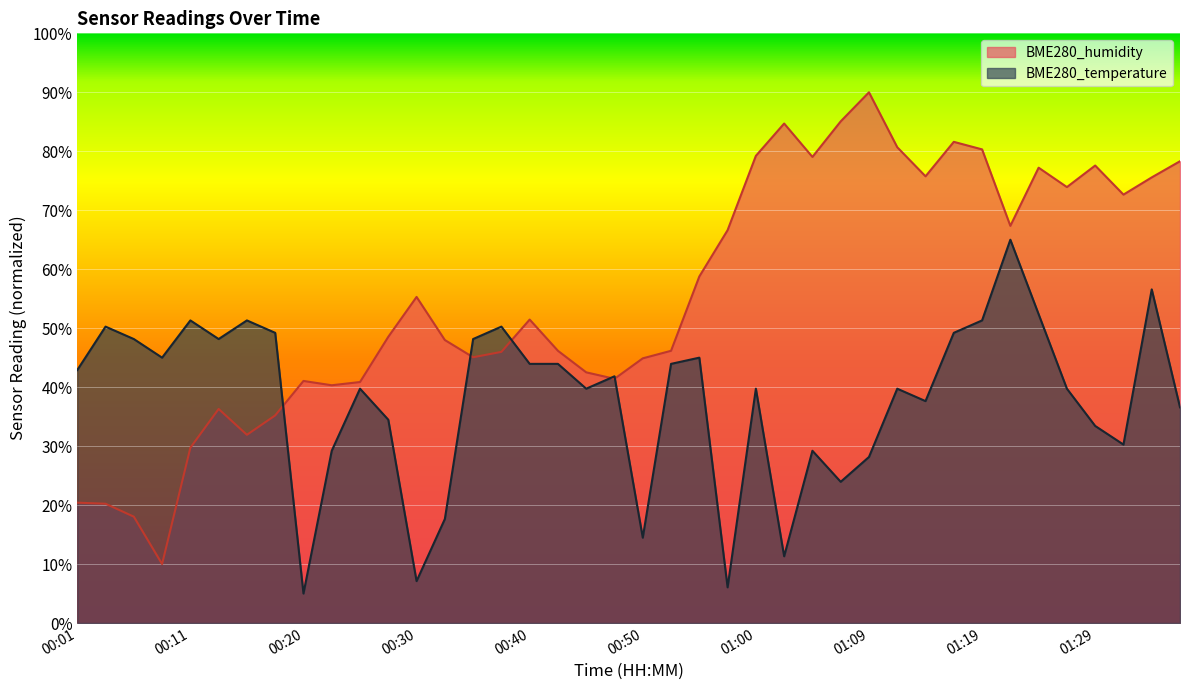

What is the minimum value for BME280_humidity?

10.0